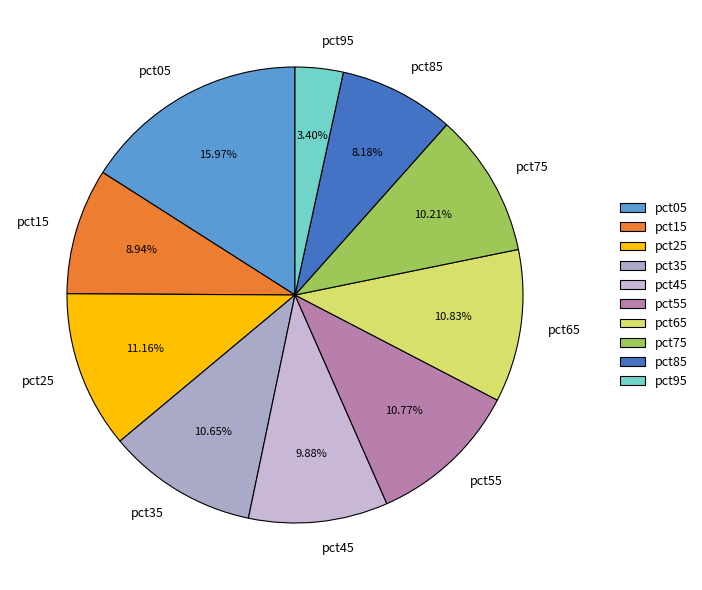

The pct95 slice represents 9% of the pie. True or false?

False